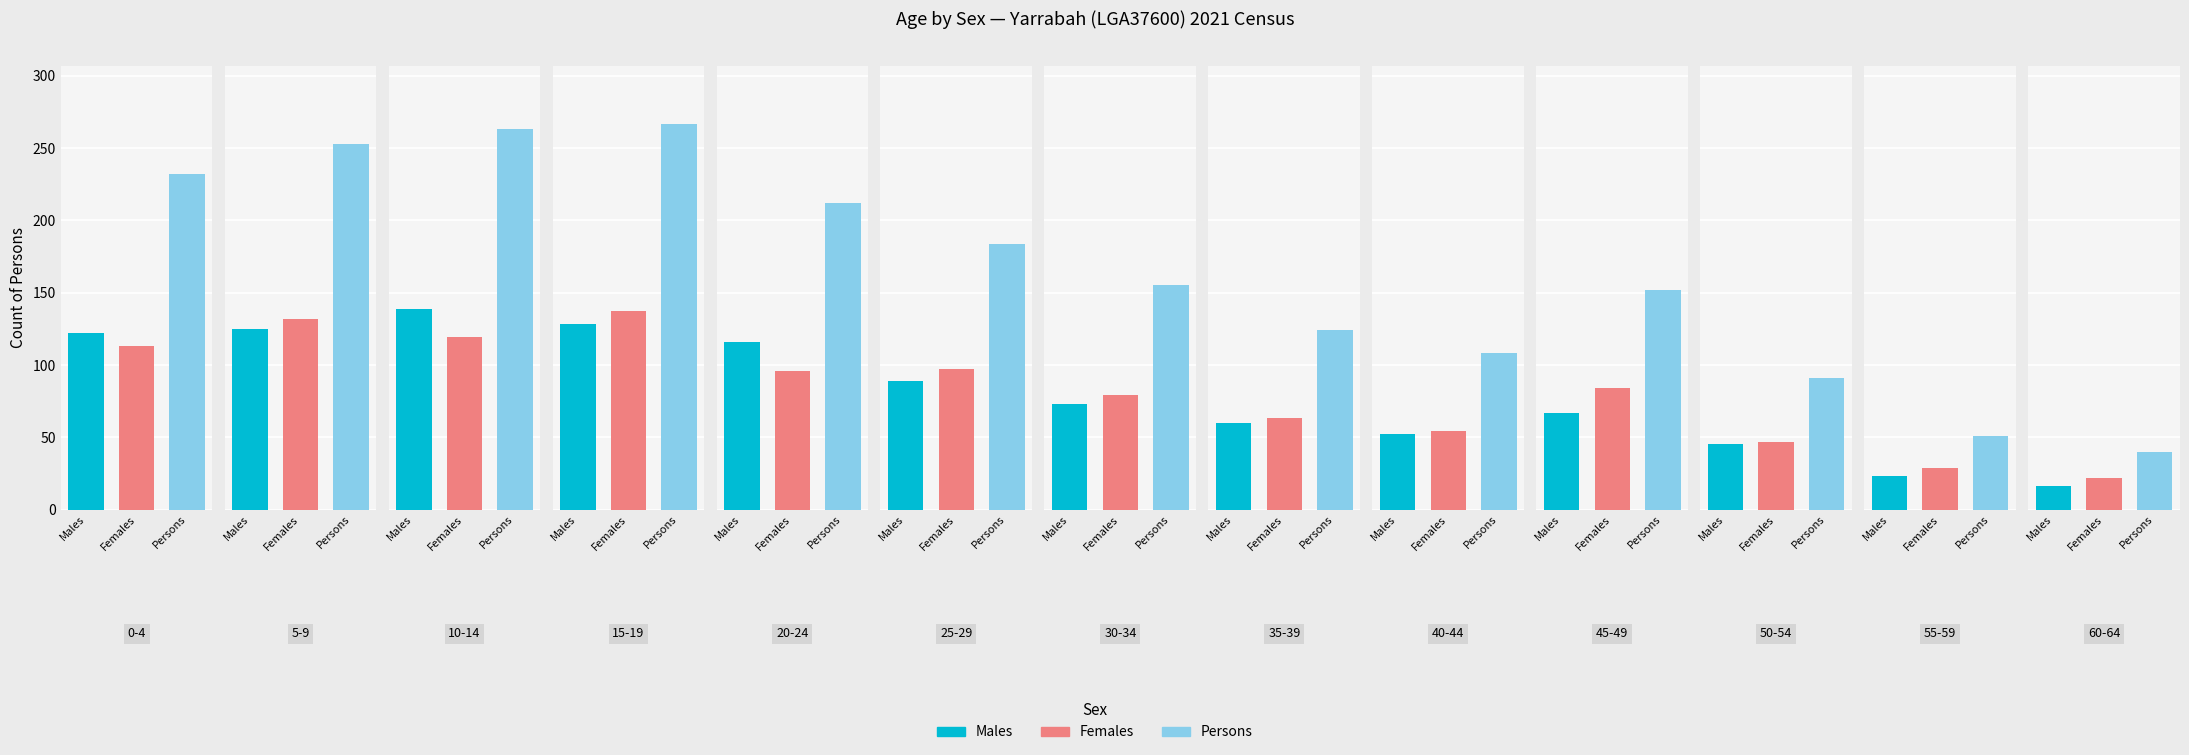

Rank the series by their maximum value, from lowest to highest.

Females, Males, Persons